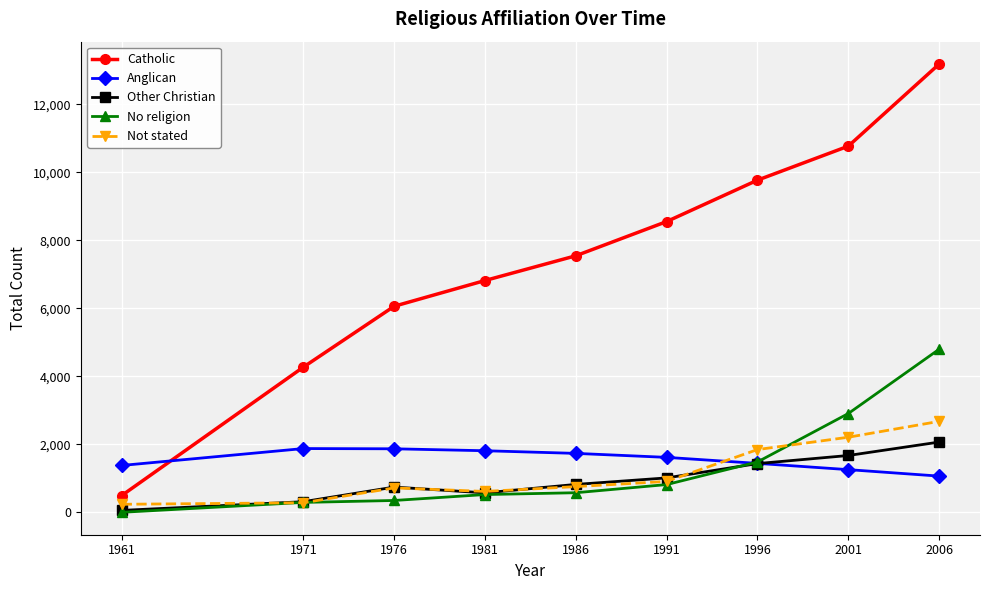

How many interior local peaks does the Other Christian series have?

1